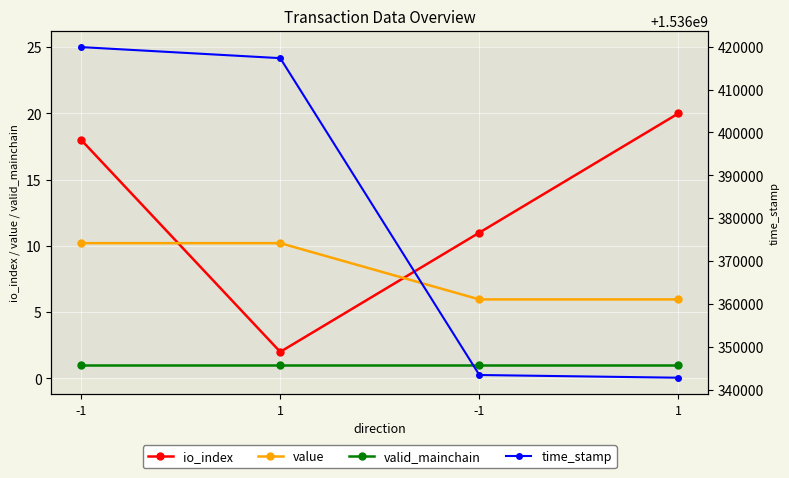

True or false: time_stamp and value intersect in this chart.

False